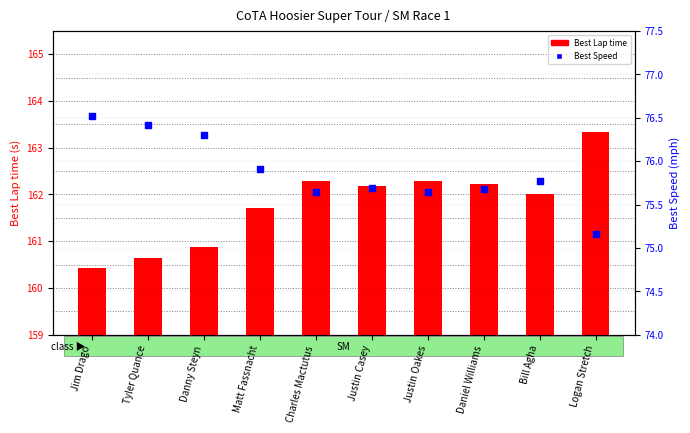

Which series contains the lowest Y value?

Best Speed